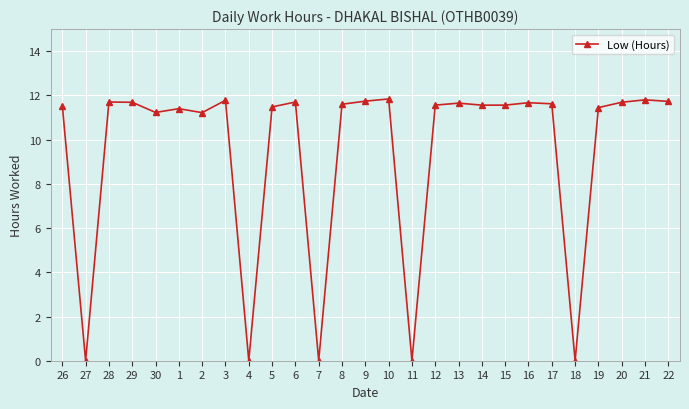

At which label does the data first exceed 11?

26